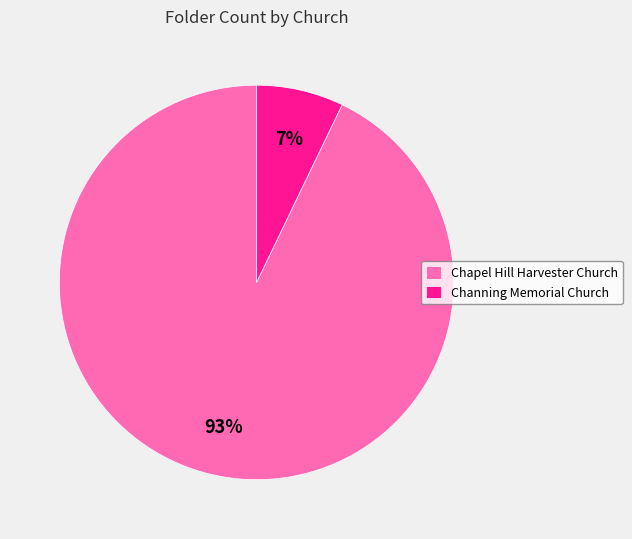

Which slice is the largest?

Chapel Hill Harvester Church